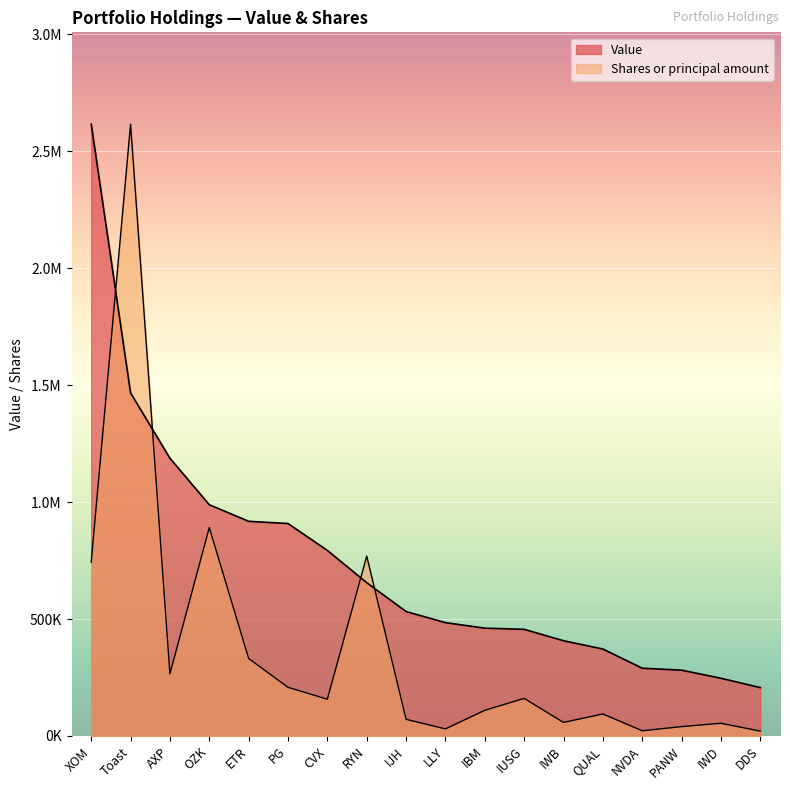

List the series in order of their peak value, lowest first.

Value, Shares or principal amount